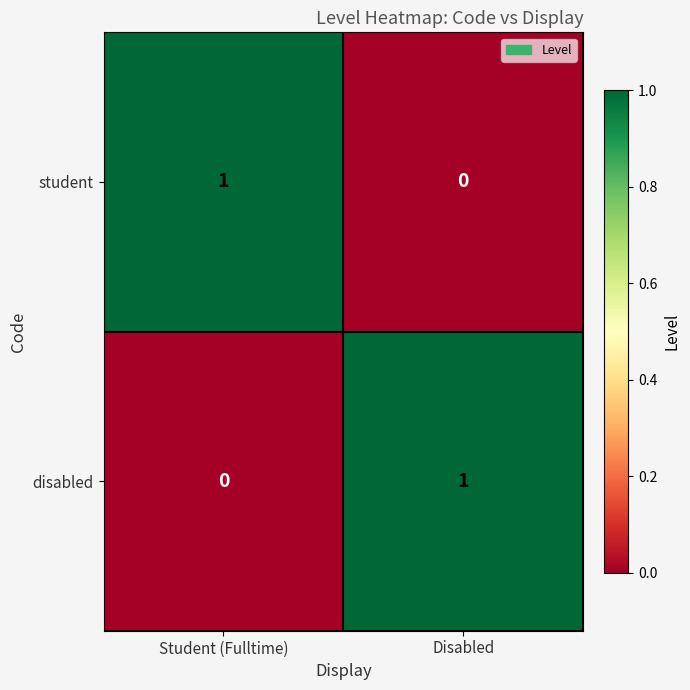

At which label does disabled reach its minimum?

Student (Fulltime)